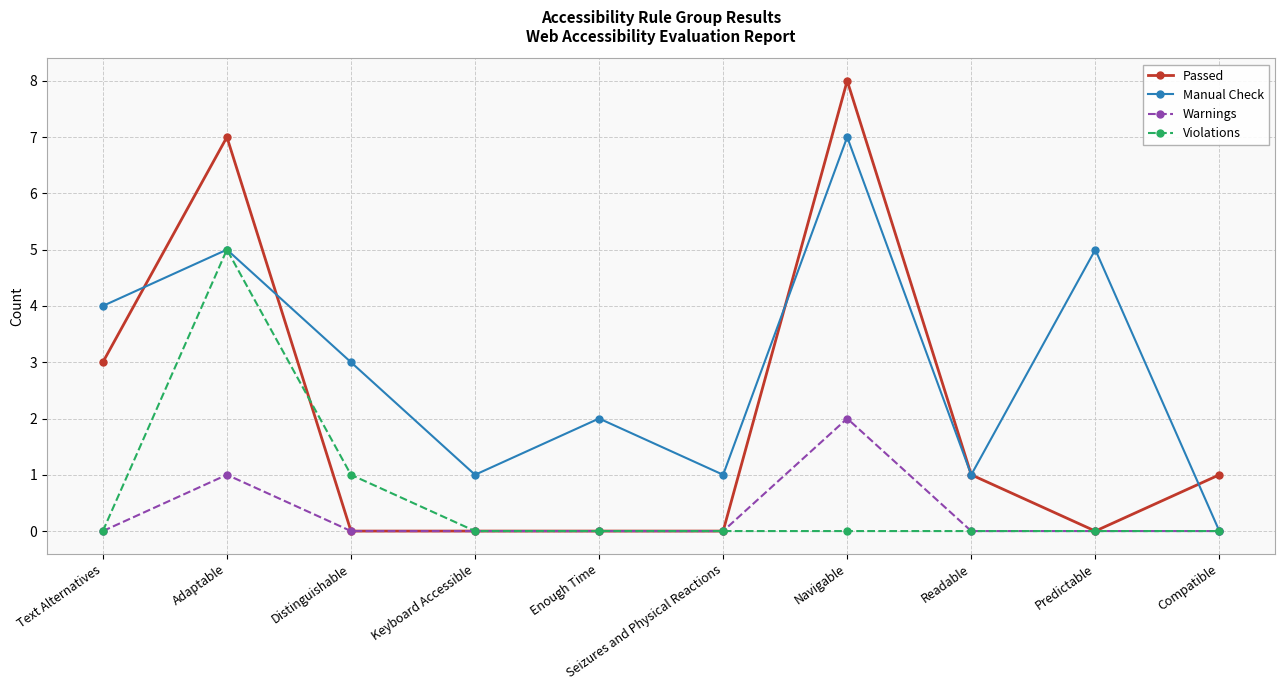

The Warnings series shows 1 at Adaptable. True or false?

True